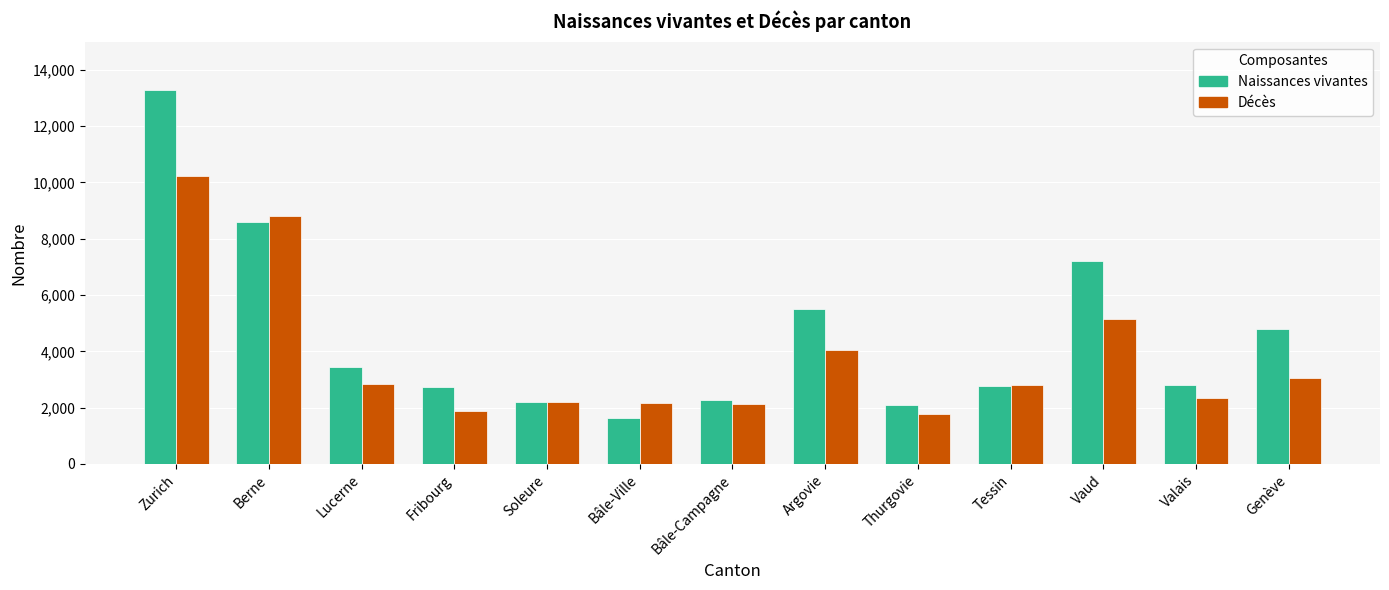

What is the spread (max minus min) of values at Lucerne?

615